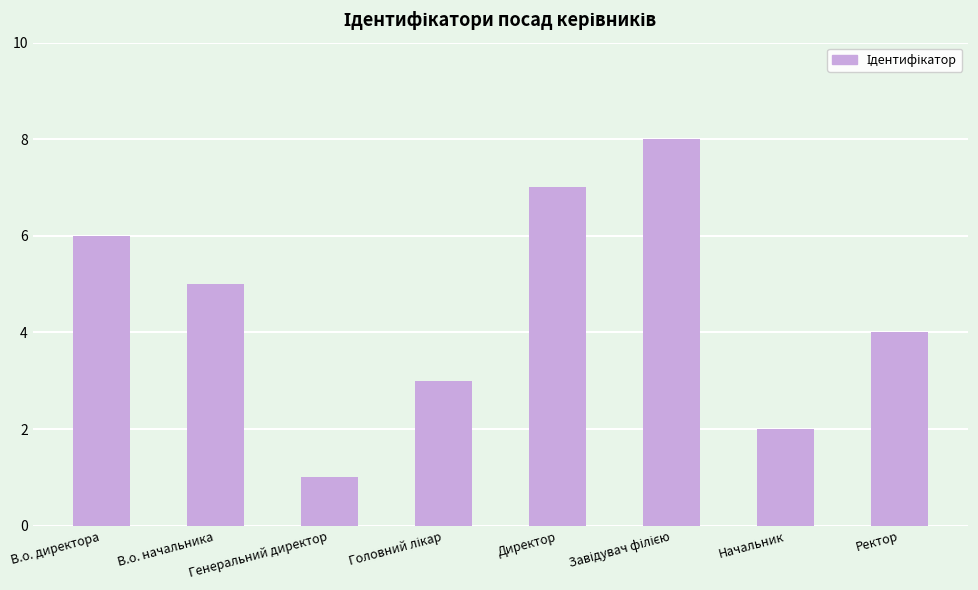

What is the label of the 4th bar from the right?

Директор